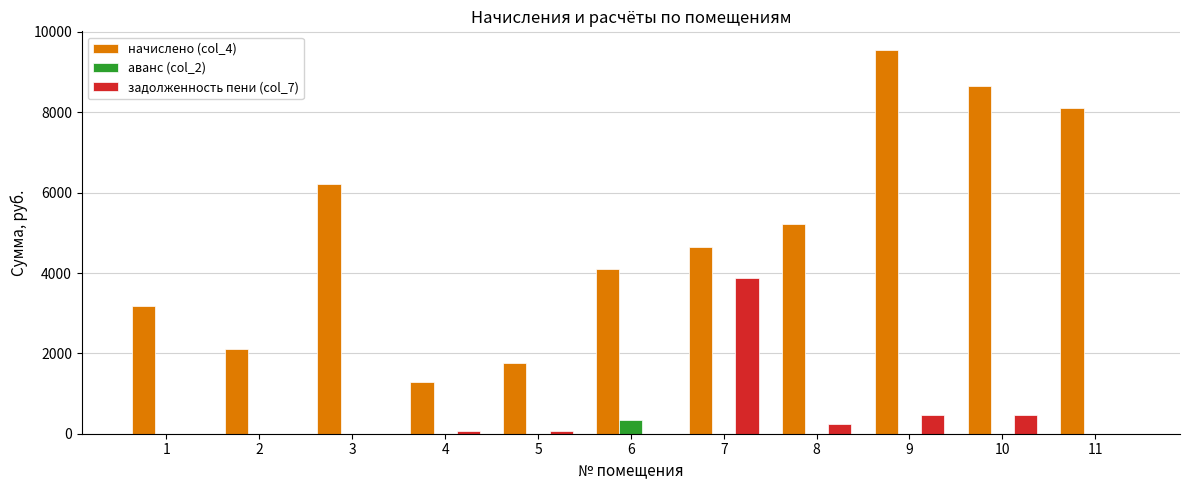

What is the spread (max minus min) of values at 9?

9538.6